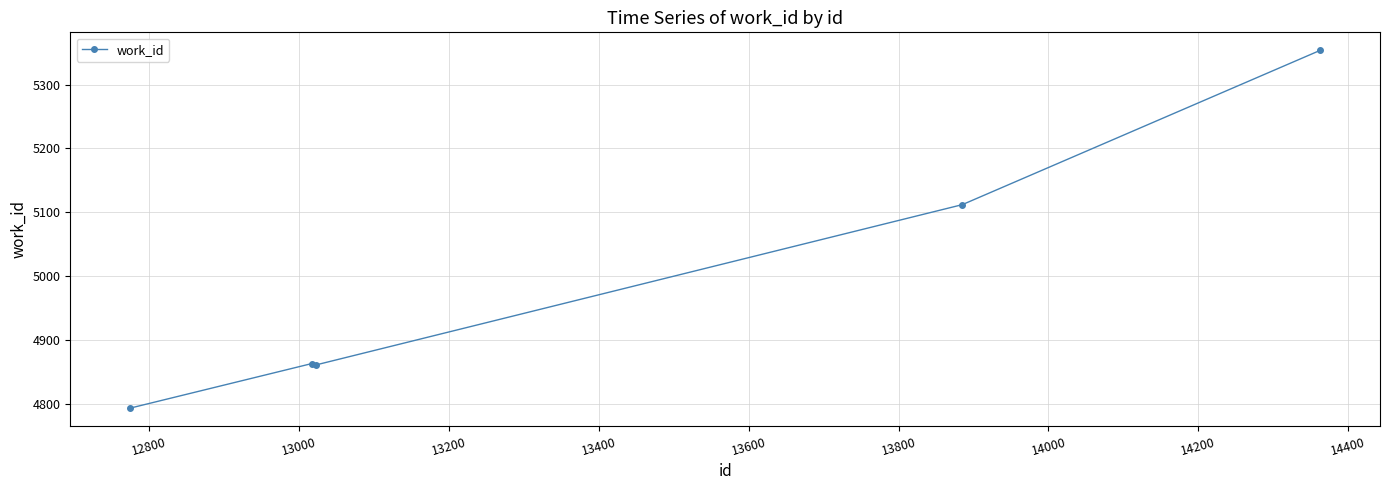

How many data points does each series have?

5